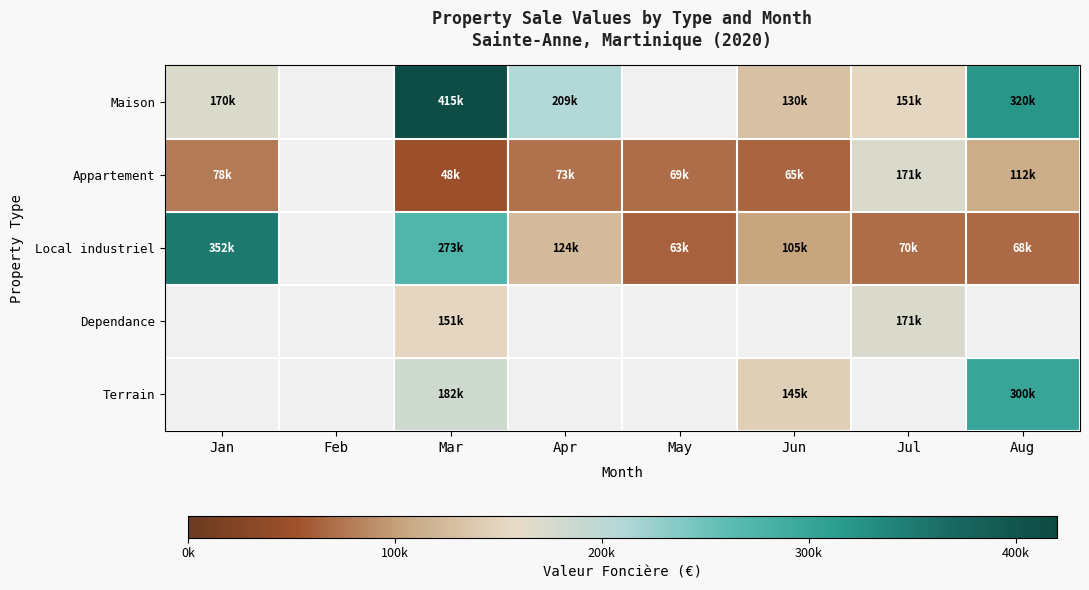

What is the difference between the Local industriel values at May and Jan?

288520.0